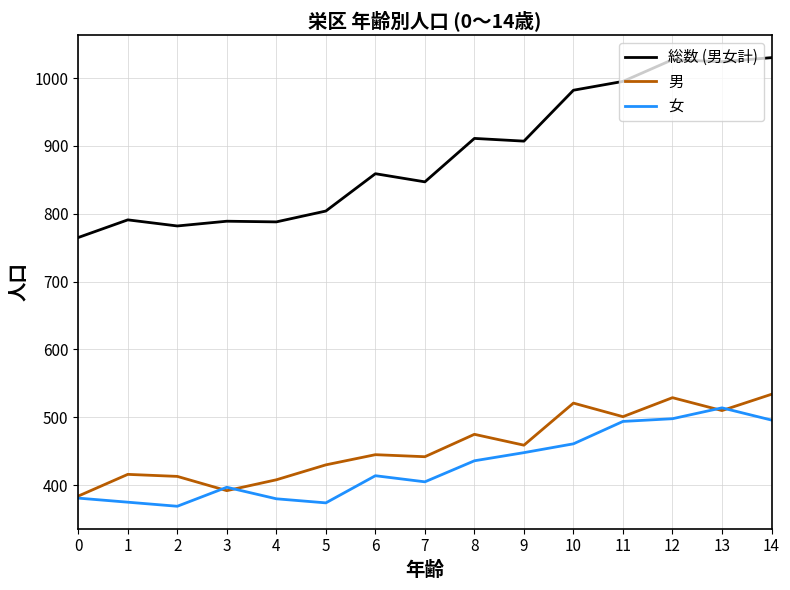

Is it true that 男 equals 136 at 13?

False